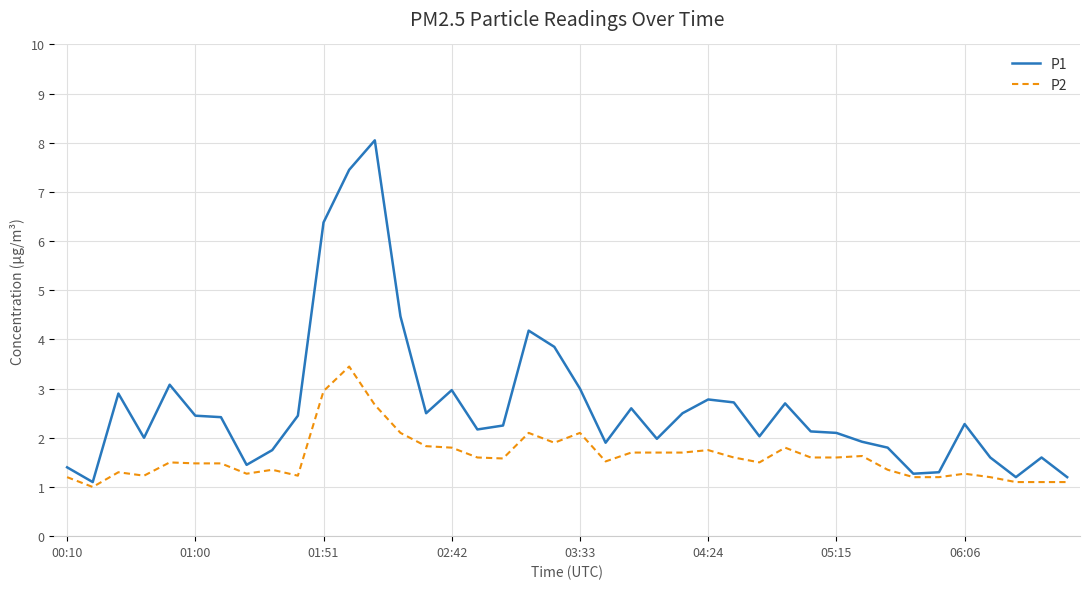

Count the number of categories in the chart.

40